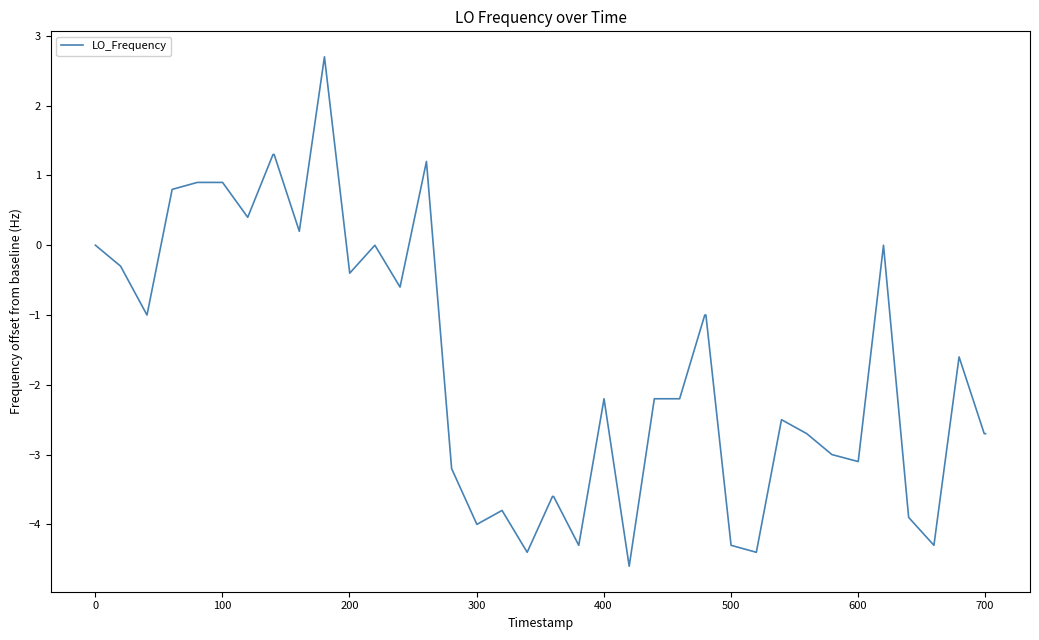

What is the difference between the maximum and minimum values?

7.3